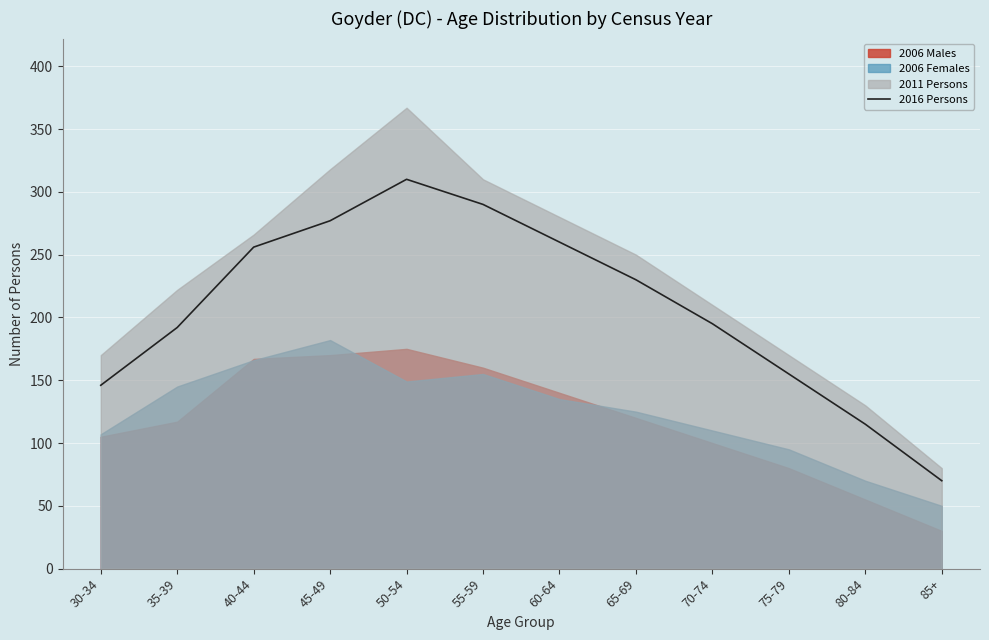

The chart shows a value of 70 at 85+. True or false?

True